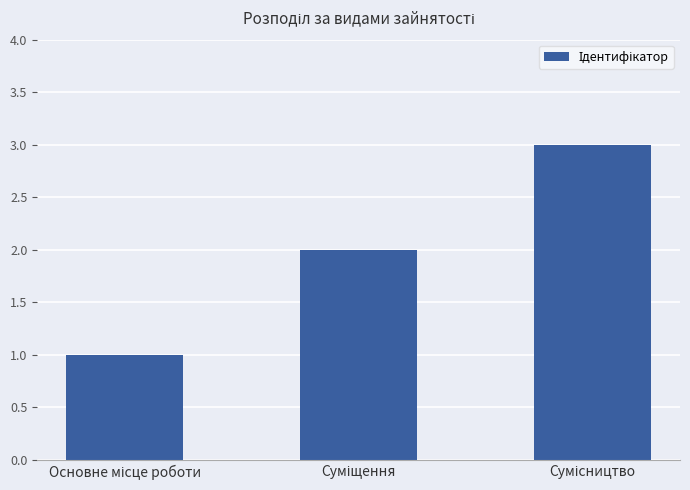

What is the greatest value displayed?

3